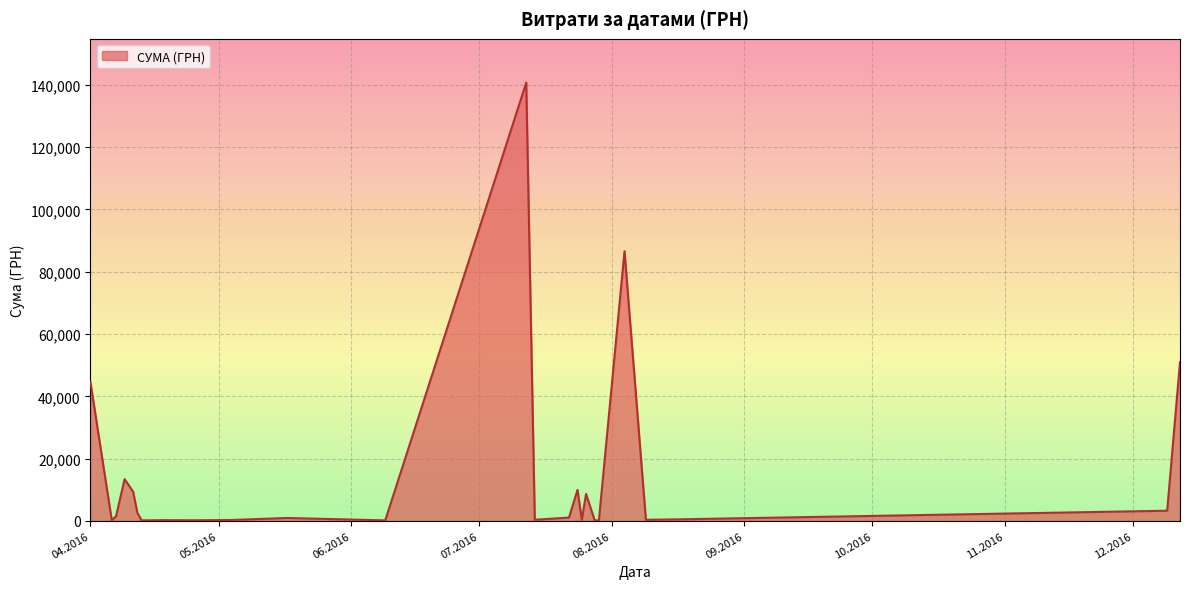

What is the maximum value shown in the chart?

140706.2